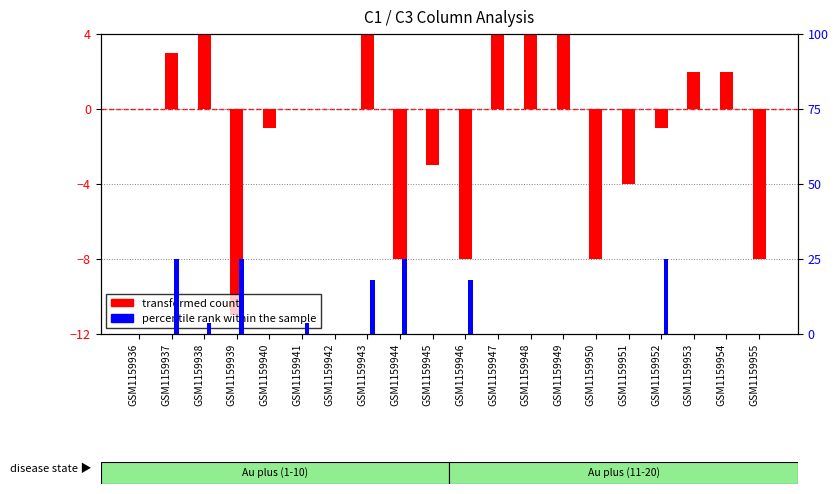

Which series has the widest spread of values?

percentile rank within the sample